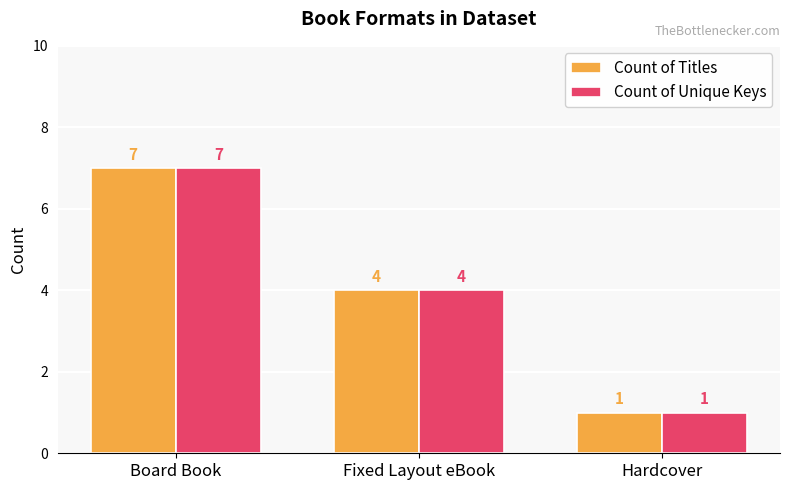

What is the difference between the Count of Unique Keys values at Board Book and Hardcover?

6